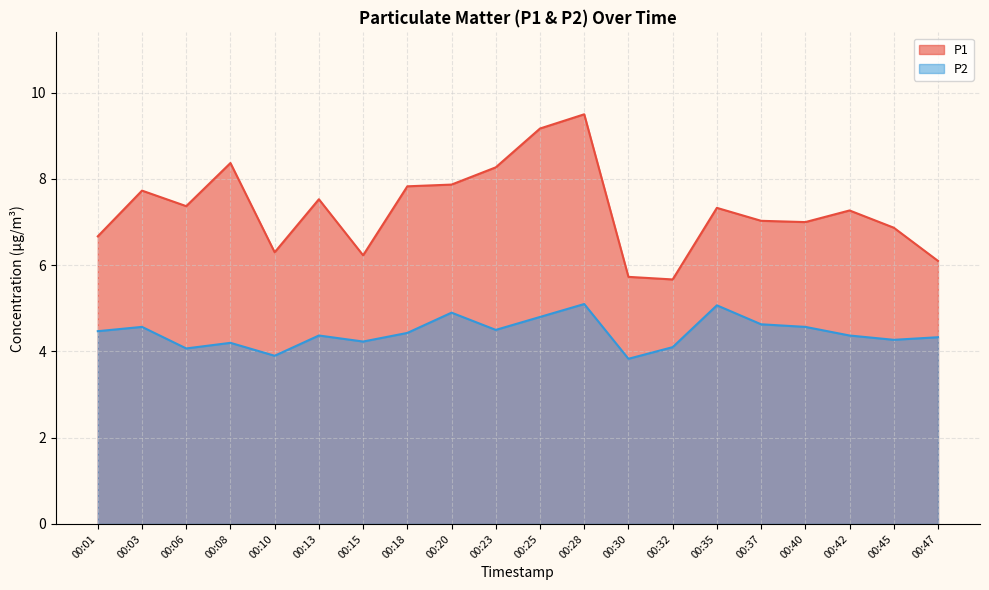

True or false: P1 and P2 intersect in this chart.

False